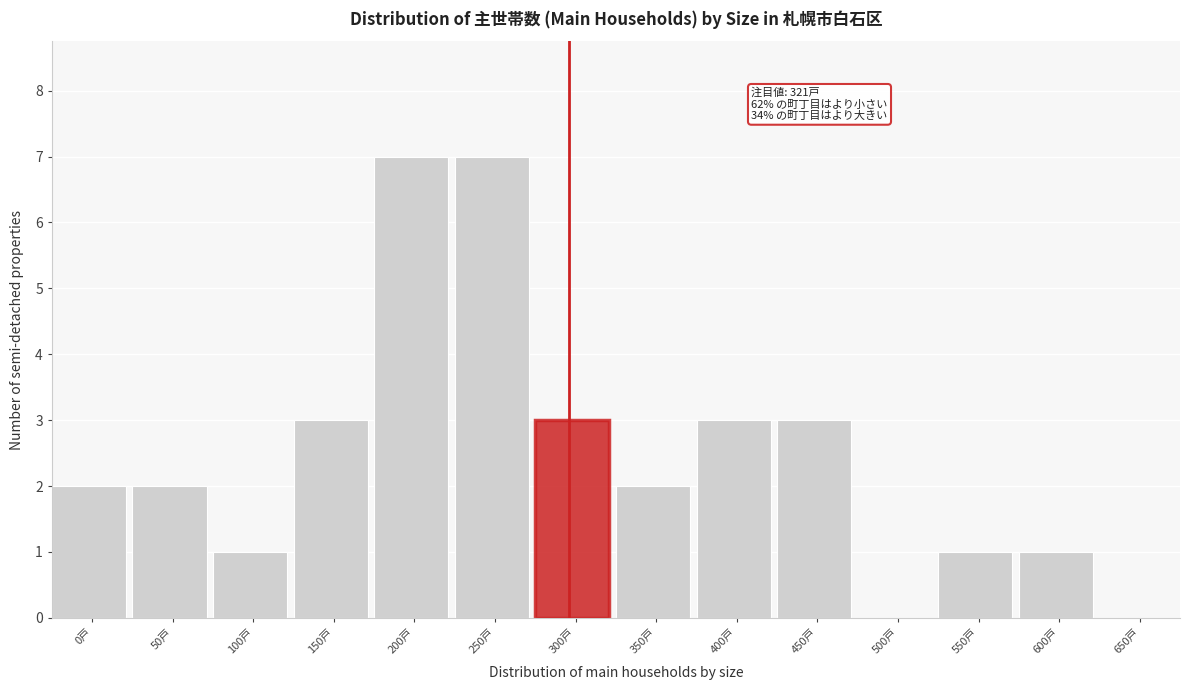

Reading right to left, list all the values displayed in this chart.

650戸=0	600戸=1	550戸=1	500戸=0	450戸=3	400戸=3	350戸=2	300戸=3	250戸=7	200戸=7	150戸=3	100戸=1	50戸=2	0戸=2